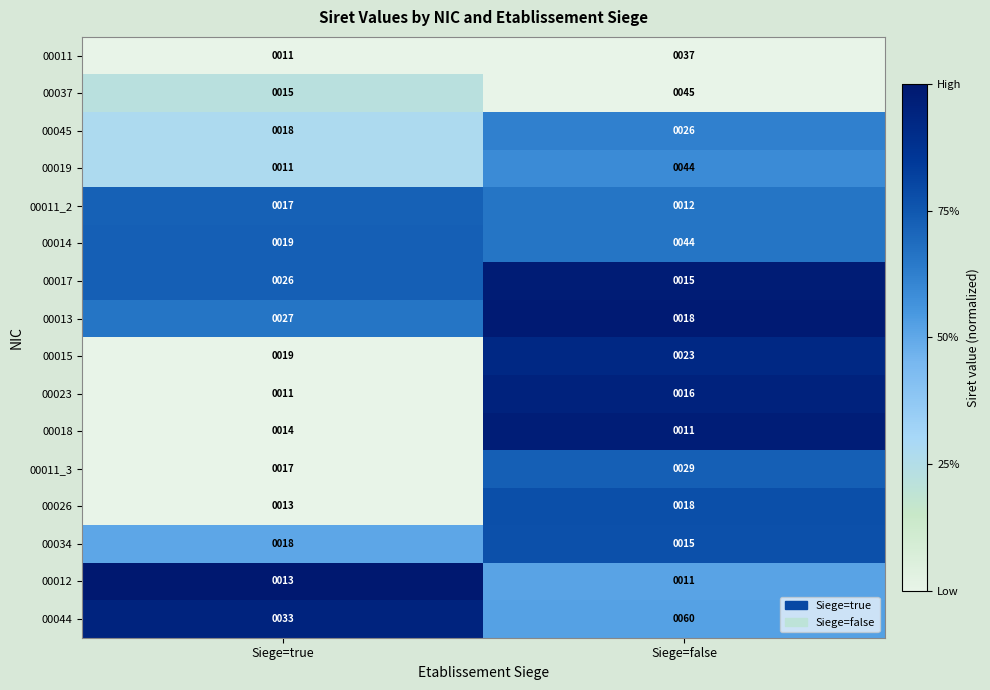

The 00012 series shows 13 at Siege=true. True or false?

True